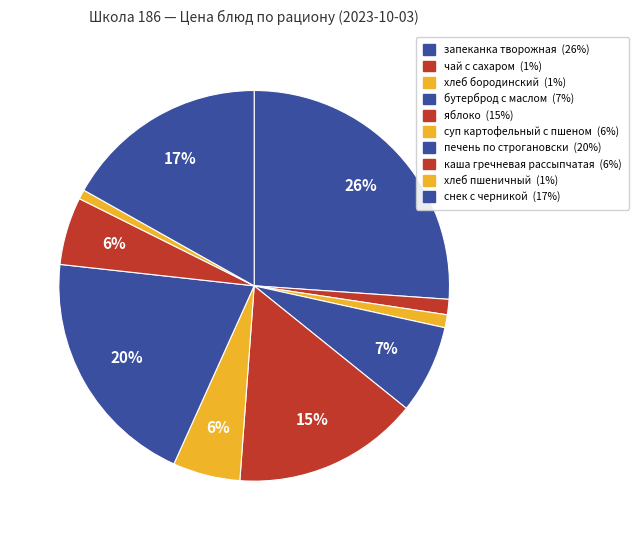

Rank the categories by value from highest to lowest.

запеканка творожная, печень по строгановски, снек с черникой, яблоко, бутерброд с маслом, каша гречневая рассыпчатая, суп картофельный с пшеном, чай с сахаром, хлеб бородинский, хлеб пшеничный